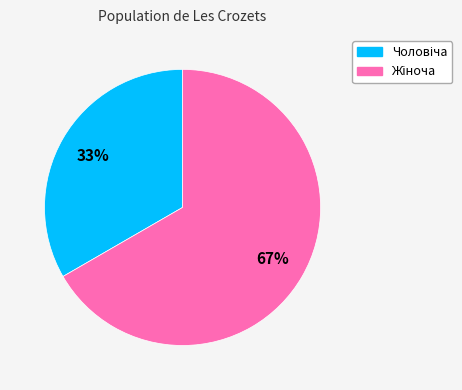

To the nearest percent, what is the average slice percentage?

50%